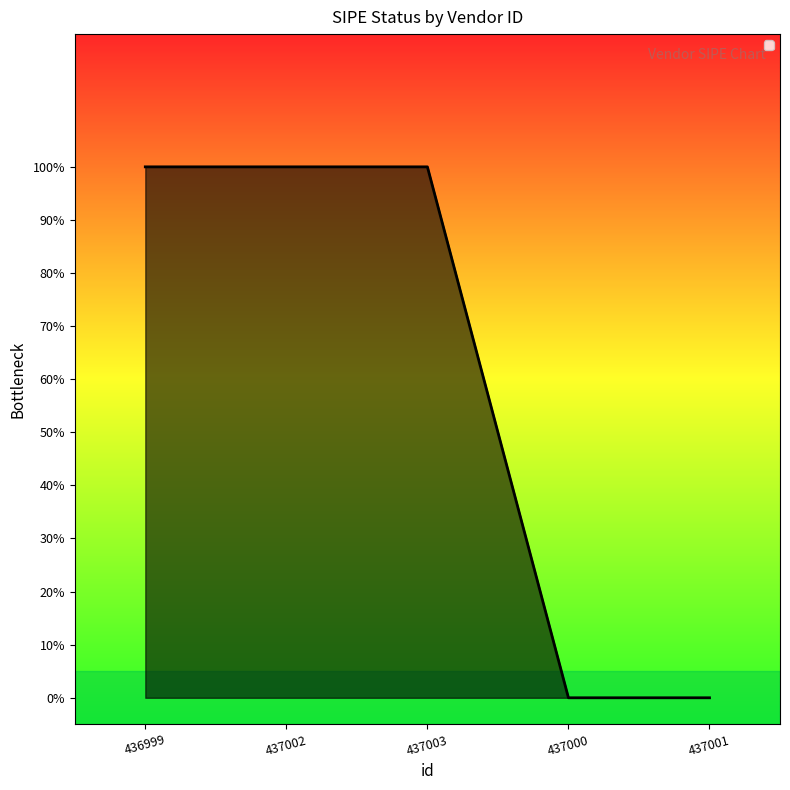

What is the difference between the maximum and minimum values?

1